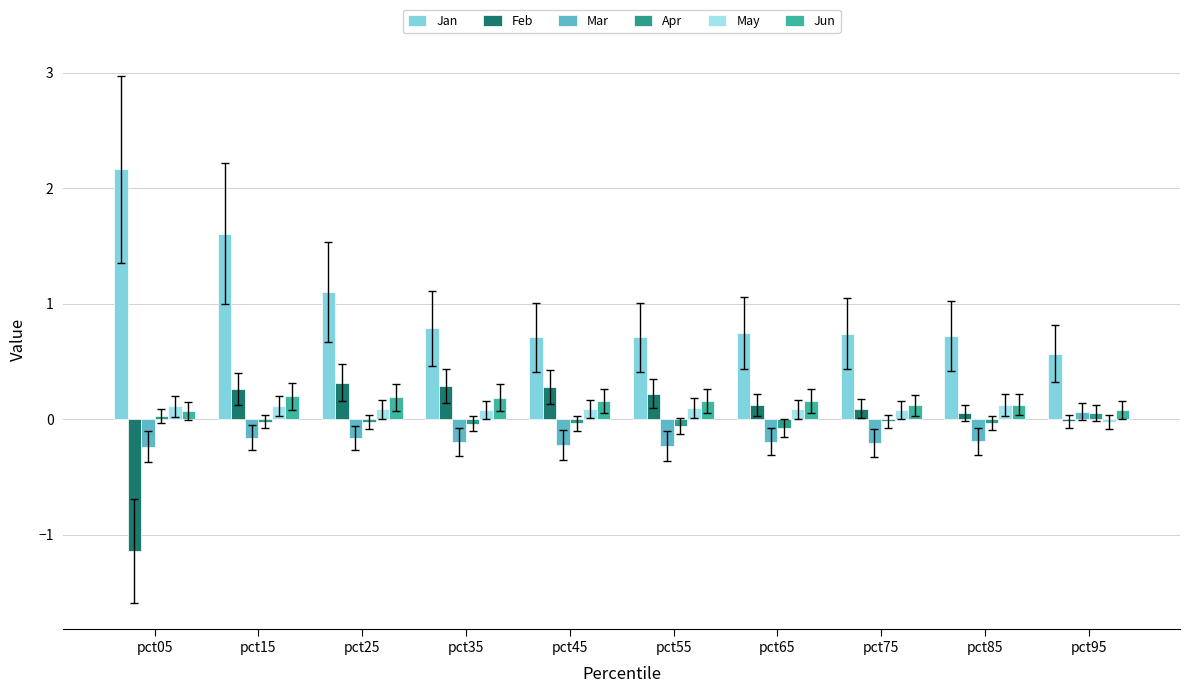

Which series changed the most between pct25 and pct75?

Jan